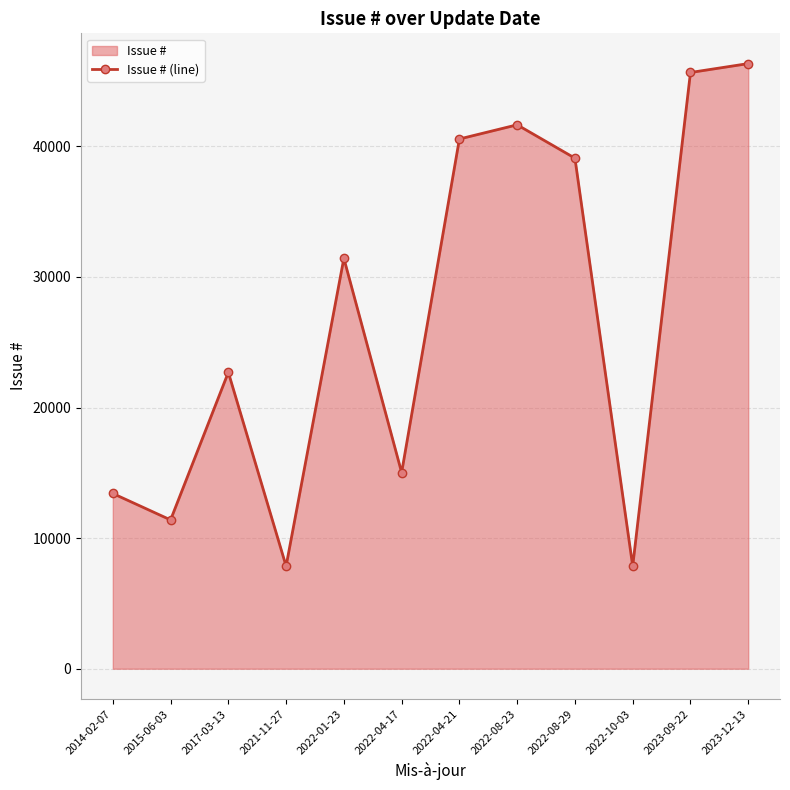

True or false: the data shows 45659 at 2023-09-22.

True